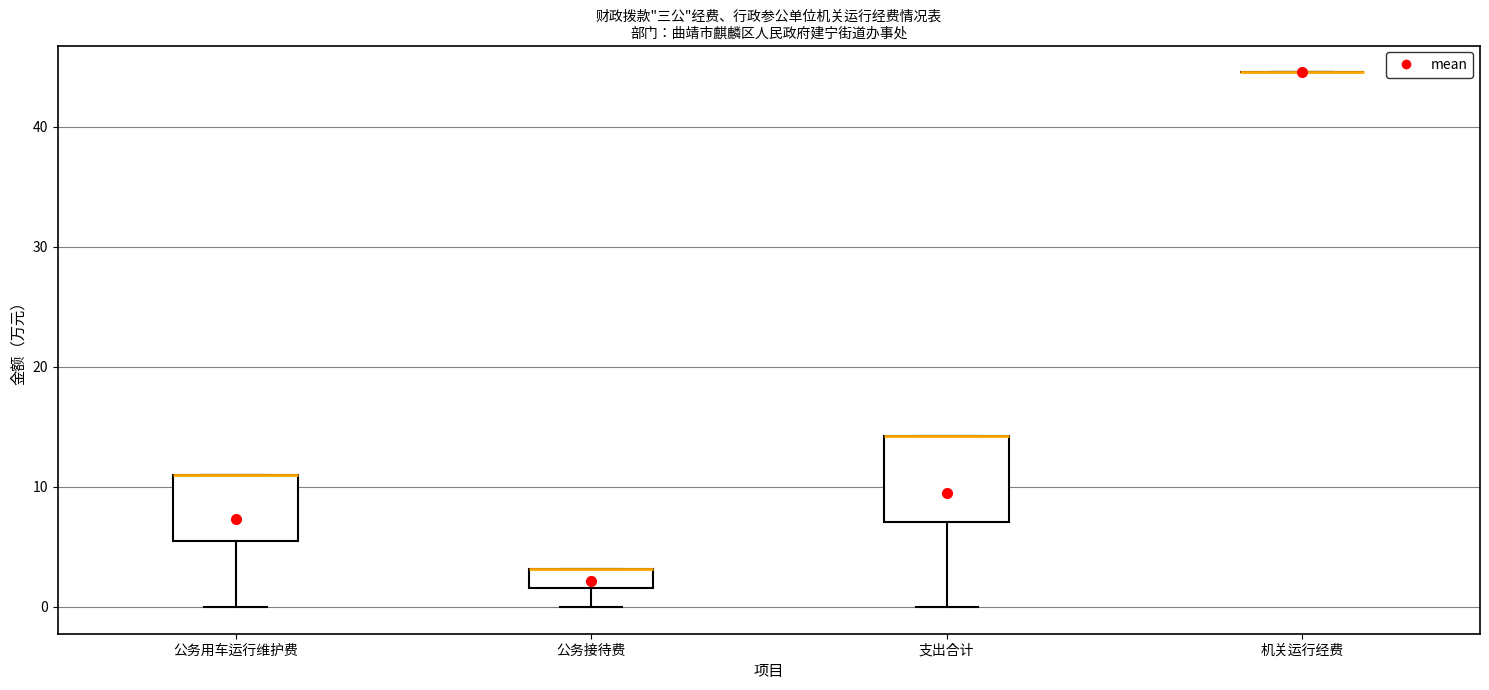

Reading left to right, transcribe this box plot: for each box, give where its median line is, the range the box spans, and where its two whiskers end, as read against the y-axis. The values are not printed on the chart, so give them approximately, as read against the axis.

公务用车运行维护费: median 11 (drawn on the box's upper edge), box 6 to 11, whiskers 0 to 11
公务接待费: median 3 (drawn on the box's upper edge), box 2 to 3, whiskers 0 to 3
支出合计: median 14 (drawn on the box's upper edge), box 7 to 14, whiskers 0 to 14
机关运行经费: box collapsed to a line at 45, whiskers 45 to 45